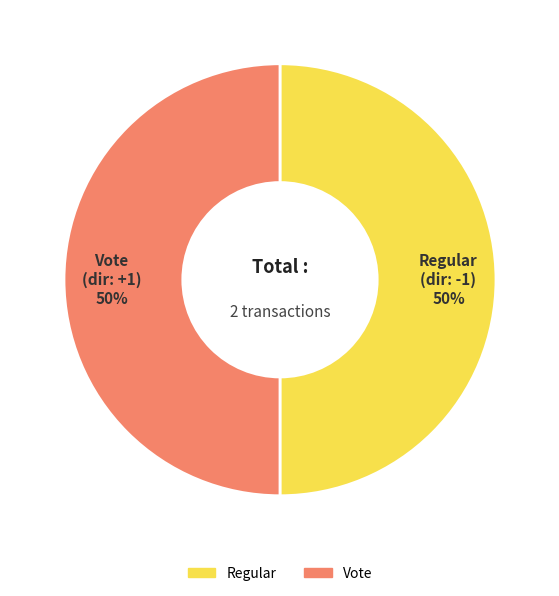

The Regular slice represents 43% of the pie. True or false?

False